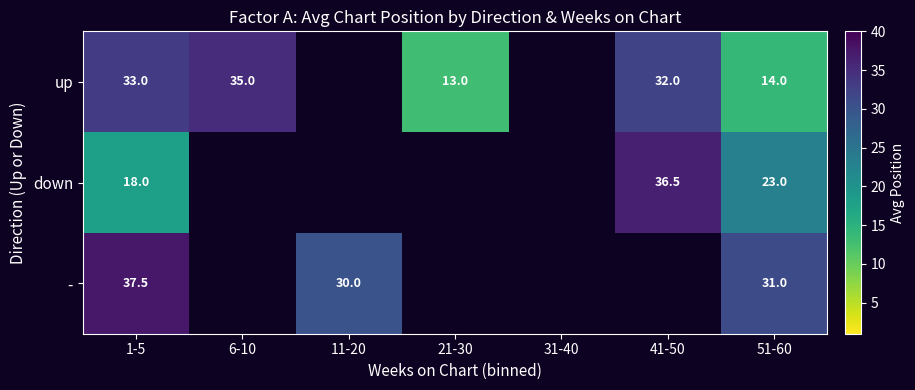

Is it true that down equals 15.8 at 51-60?

False